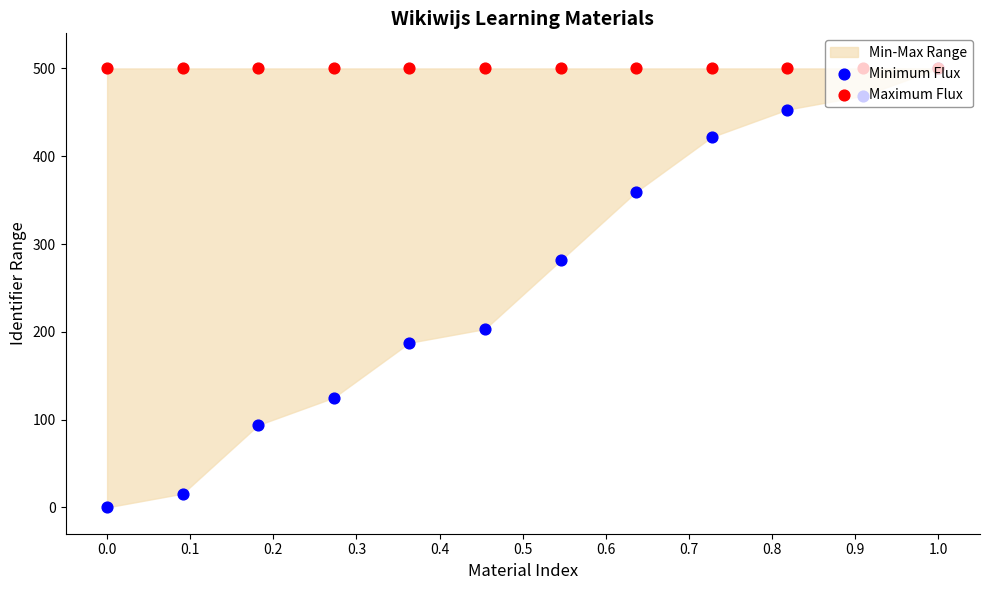

At which category is the sum across all series the highest?

1.0